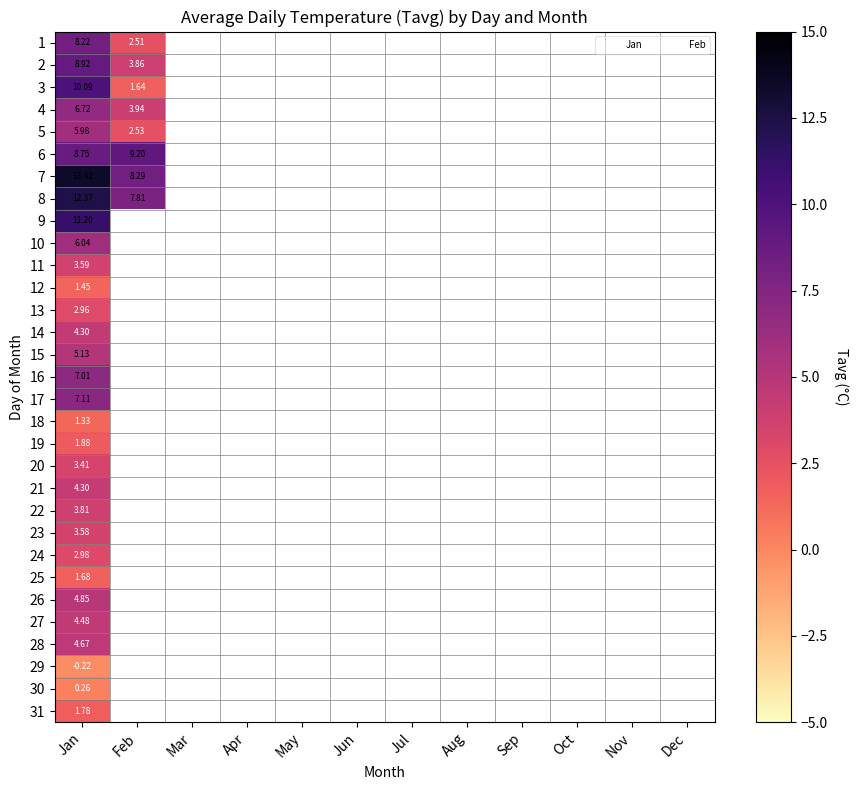

At which category is the sum across all series the highest?

Jan